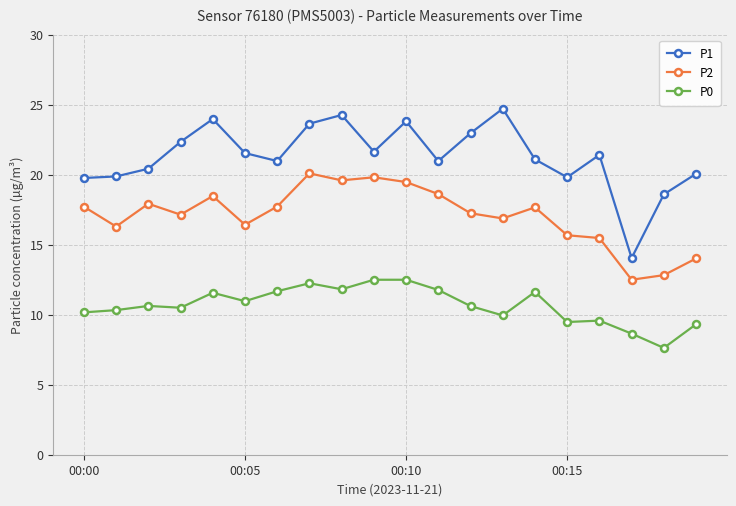

True or false: P2 and P0 cross at least once.

False